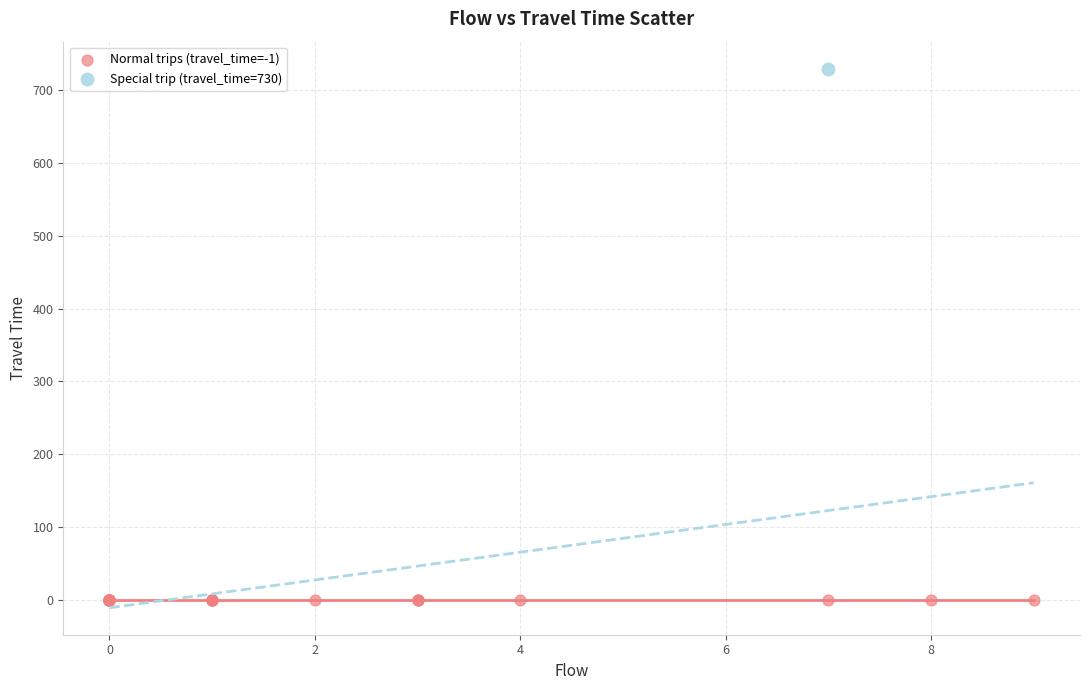

What are all the series names shown in the legend?

Normal trips (travel_time=-1), Special trip (travel_time=730)